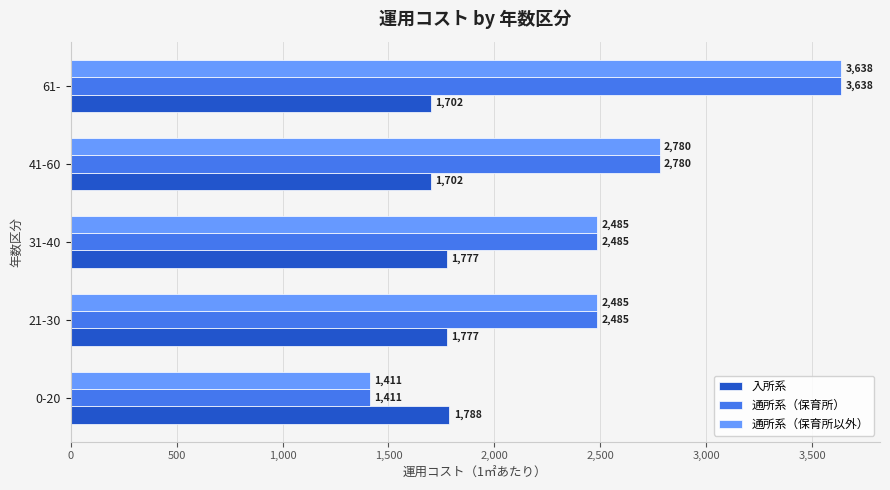

Is the value of 通所系（保育所） at 61- greater than the value of 入所系 at 61-?

Yes